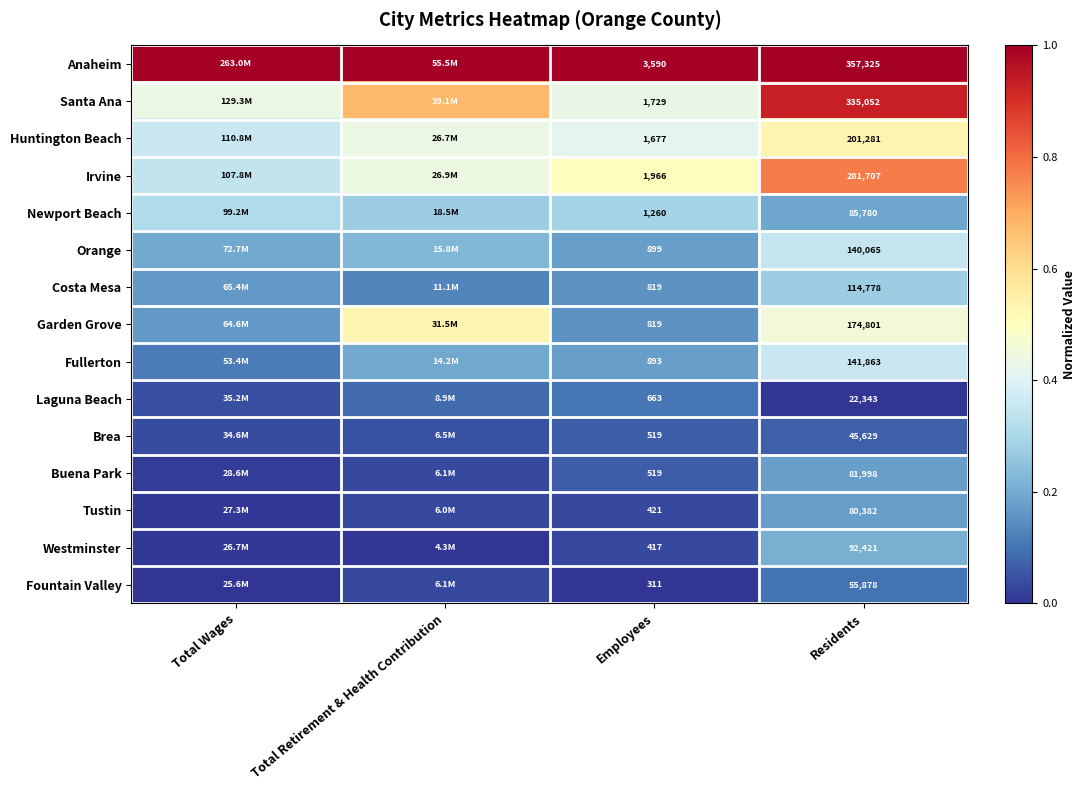

What is the difference between the highest and lowest values at Total Wages?

1.0